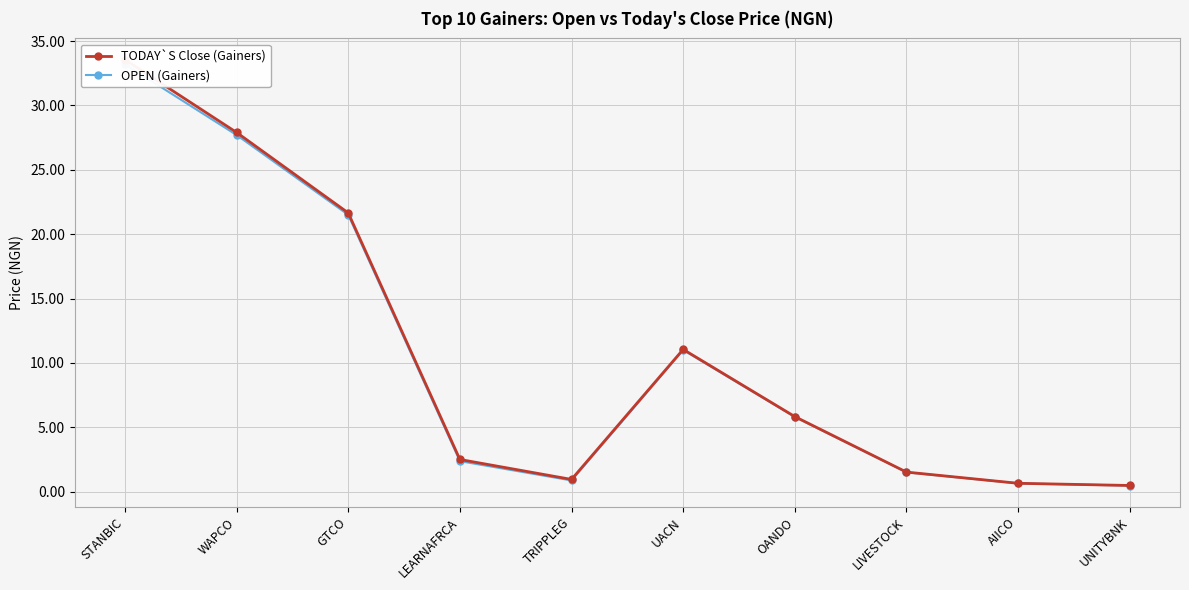

Between UACN and UNITYBNK, which series saw the biggest shift?

TODAY`S Close (Gainers)